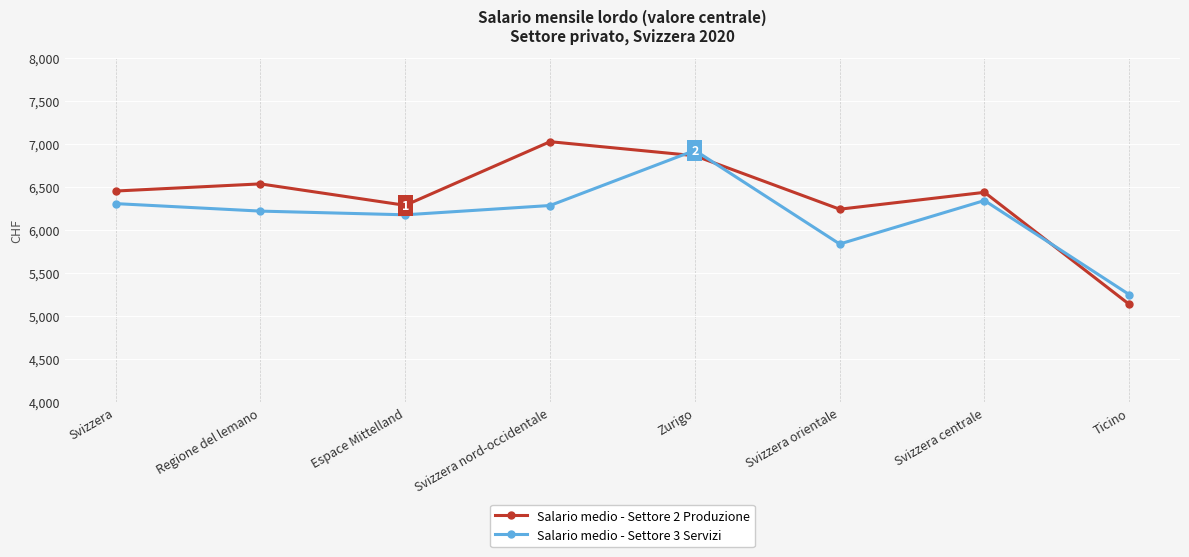

What is the value of the Salario medio - Settore 3 Servizi point at the 6th from the left?

5835